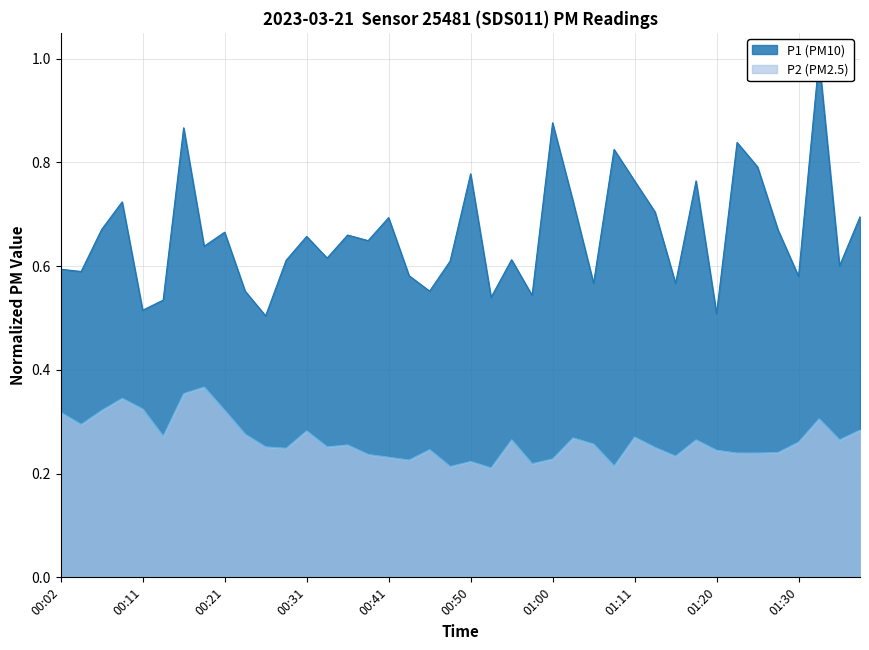

Reading left to right, transcribe all the data shown in this chart.

P1: 00:02=0.6	00:04=0.6	00:07=0.7	00:09=0.7	00:11=0.5	00:14=0.5	00:16=0.9	00:19=0.6	00:21=0.7	00:24=0.6	00:26=0.5	00:29=0.6	00:31=0.7	00:33=0.6	00:36=0.7	00:38=0.6	00:41=0.7	00:43=0.6	00:46=0.6	00:48=0.6	00:50=0.8	00:53=0.5	00:55=0.6	00:58=0.5	01:00=0.9	01:03=0.7	01:05=0.6	01:08=0.8	01:11=0.8	01:13=0.7	01:15=0.6	01:18=0.8	01:20=0.5	01:23=0.8	01:25=0.8	01:28=0.7	01:30=0.6	01:33=1.0	01:35=0.6	01:38=0.7
P2: 00:02=0.3	00:04=0.3	00:07=0.3	00:09=0.3	00:11=0.3	00:14=0.3	00:16=0.4	00:19=0.4	00:21=0.3	00:24=0.3	00:26=0.3	00:29=0.2	00:31=0.3	00:33=0.3	00:36=0.3	00:38=0.2	00:41=0.2	00:43=0.2	00:46=0.2	00:48=0.2	00:50=0.2	00:53=0.2	00:55=0.3	00:58=0.2	01:00=0.2	01:03=0.3	01:05=0.3	01:08=0.2	01:11=0.3	01:13=0.3	01:15=0.2	01:18=0.3	01:20=0.2	01:23=0.2	01:25=0.2	01:28=0.2	01:30=0.3	01:33=0.3	01:35=0.3	01:38=0.3